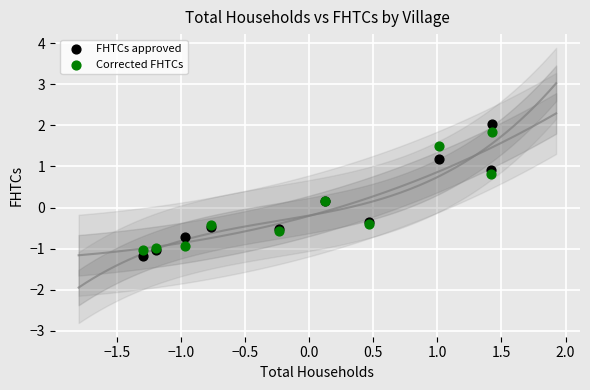

Which series has the largest Y range (max minus min)?

FHTCs approved